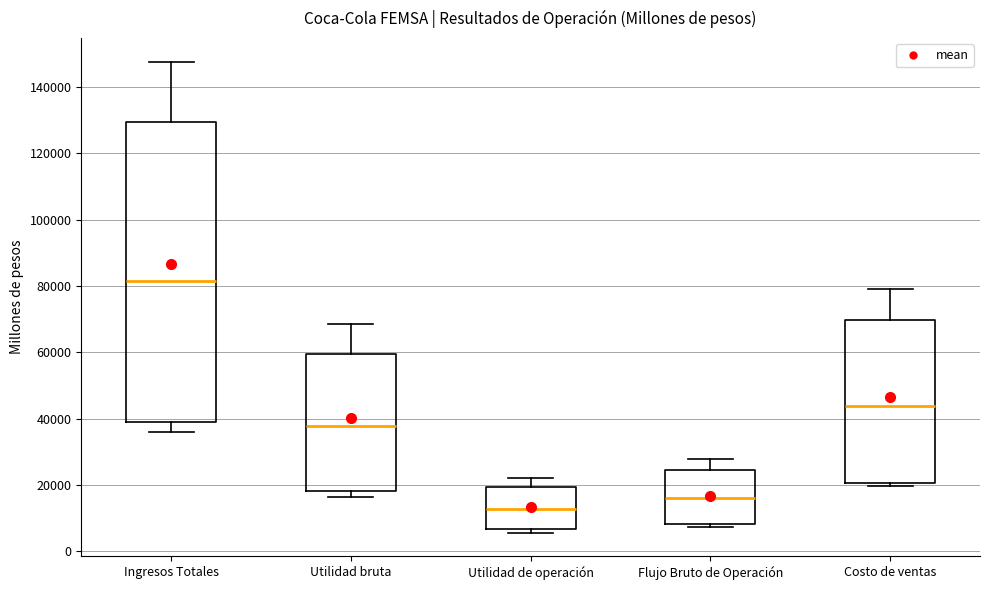

Reading left to right, read every box against the y-axis: the position of its median line, the range the box covers, and the ends of its whiskers. The values are not printed on the chart, so give them approximately, as read against the axis.

Ingresos Totales: median 82000, box 38000 to 130000, whiskers 36000 to 148000
Utilidad bruta: median 38000, box 18000 to 60000, whiskers 16000 to 68000
Utilidad de operación: median 12000, box 6000 to 20000, whiskers 6000 (just below the box's lower edge) to 22000
Flujo Bruto de Operación: median 16000, box 8000 to 24000, whiskers 8000 (just below the box's lower edge) to 28000
Costo de ventas: median 44000, box 20000 to 70000, whiskers 20000 (just below the box's lower edge) to 80000